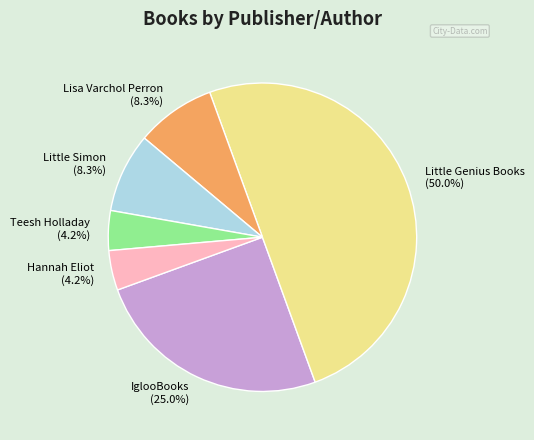

Approximately how many times larger is the value at Little Genius Books compared to Little Simon?

6.0